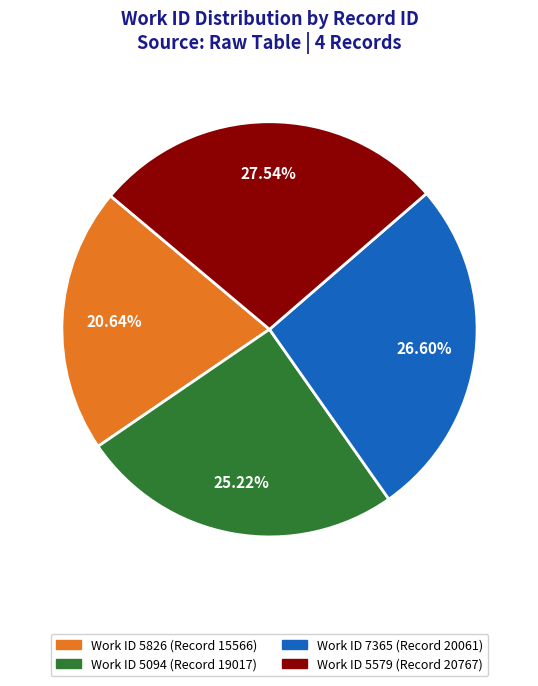

Is there a majority slice in this chart?

No